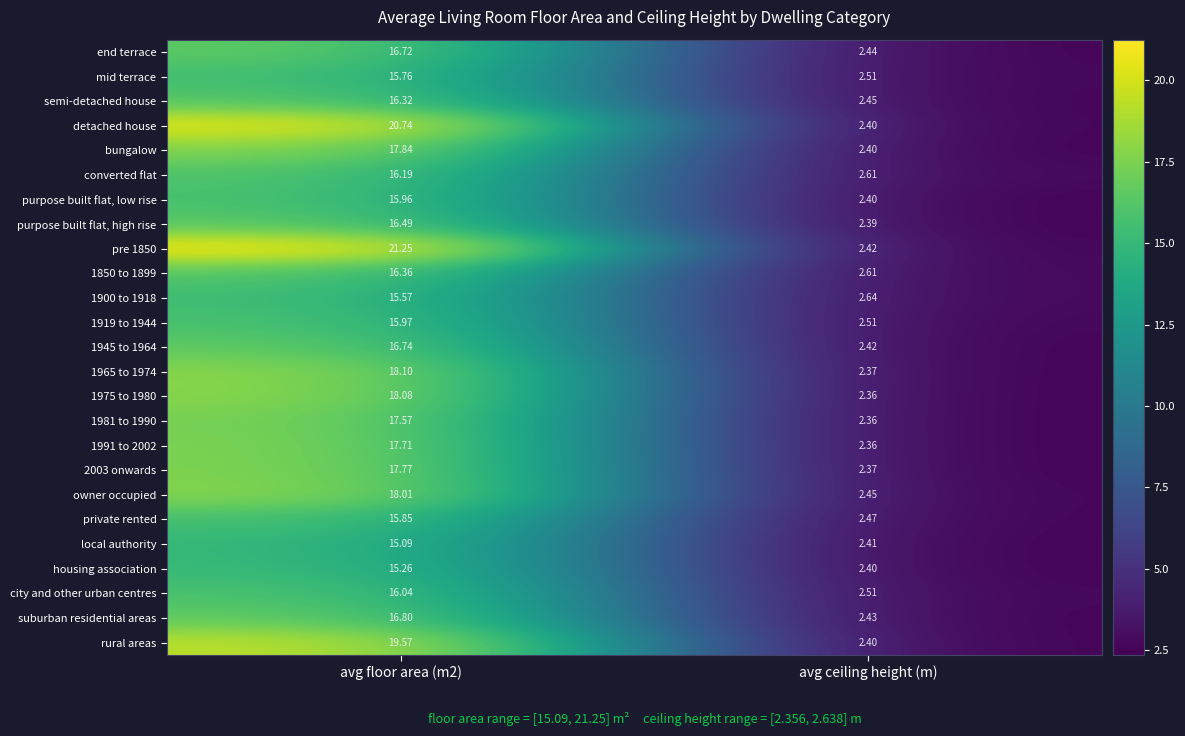

Is the value of suburban residential areas at avg floor area (m2) greater than the value of mid terrace at avg floor area (m2)?

Yes